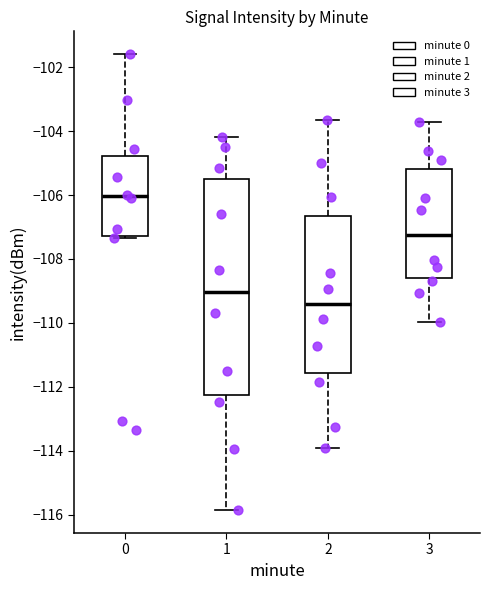

Reading left to right, transcribe this box plot: for each box, give where its median line is, the range the box spans, and where its two whiskers end, as read against the y-axis. The values are not printed on the chart, so give them approximately, as read against the axis.

0: median -106.0, box -107.2 to -104.8, whiskers -107.4 to -101.6
1: median -109.0, box -112.2 to -105.6, whiskers -115.8 to -104.2
2: median -109.4, box -111.6 to -106.6, whiskers -114.0 to -103.6
3: median -107.2, box -108.6 to -105.2, whiskers -110.0 to -103.8